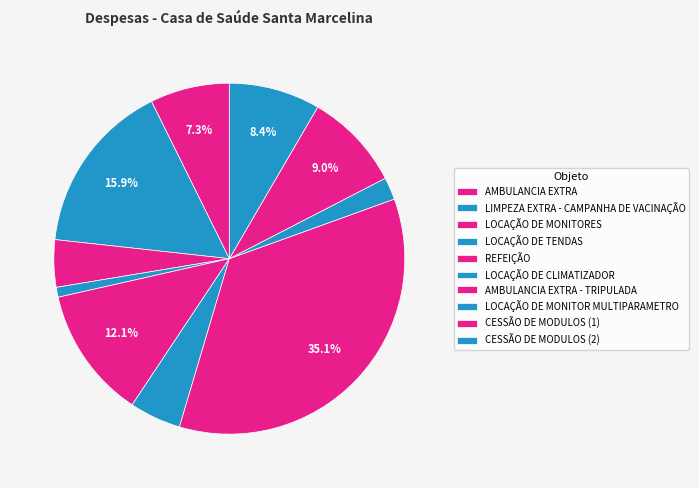

To the nearest percent, what is the difference between the largest and smallest slice percentages?

34%